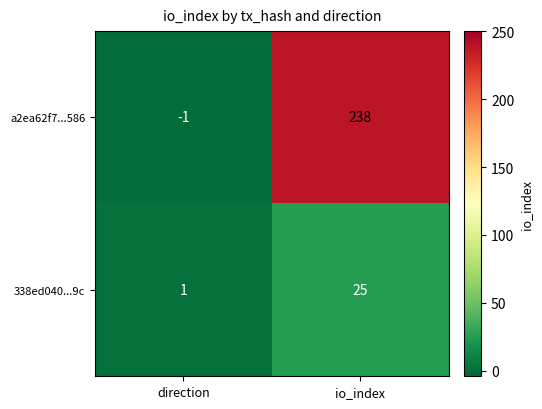

Read the a2ea62f7...586 value at io_index.

238